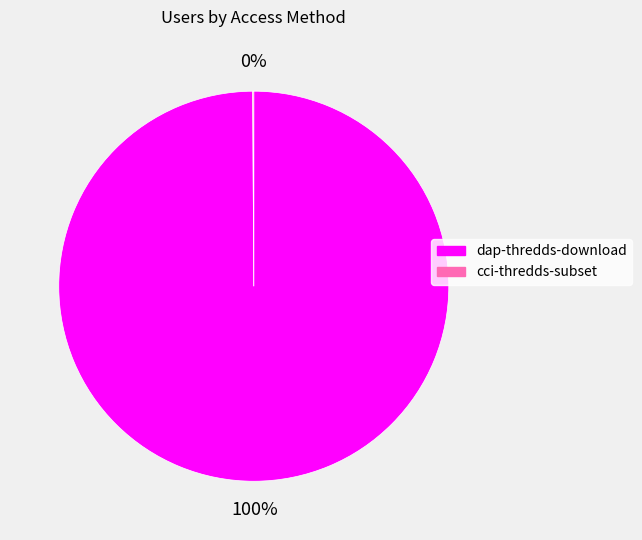

To the nearest percent, what portion does dap-thredds-download represent?

100%